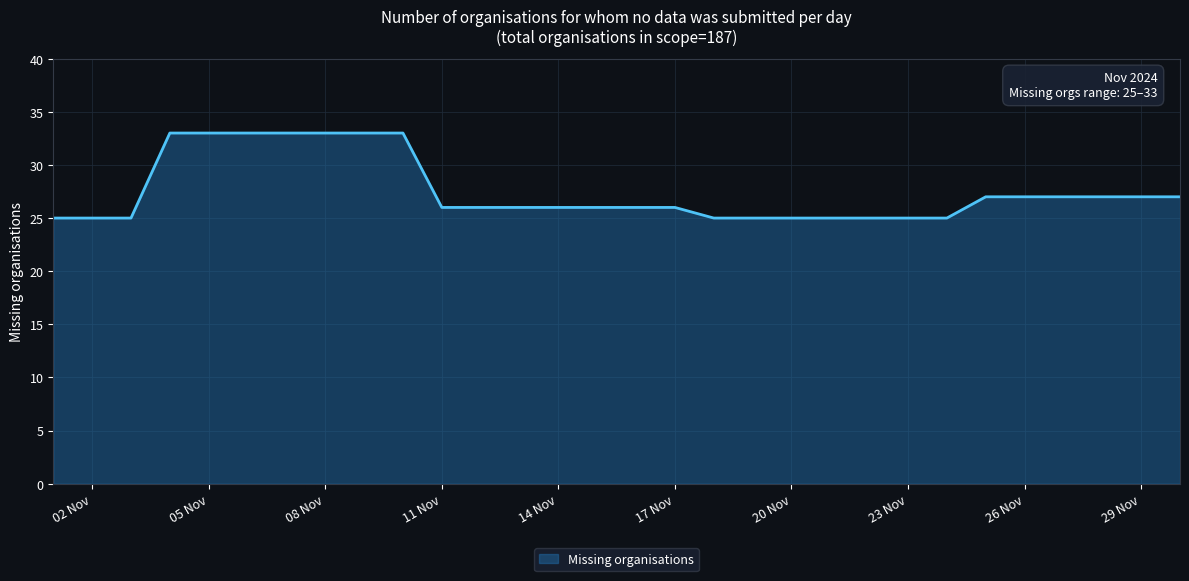

Does the chart display data point markers on the line(s)?

No